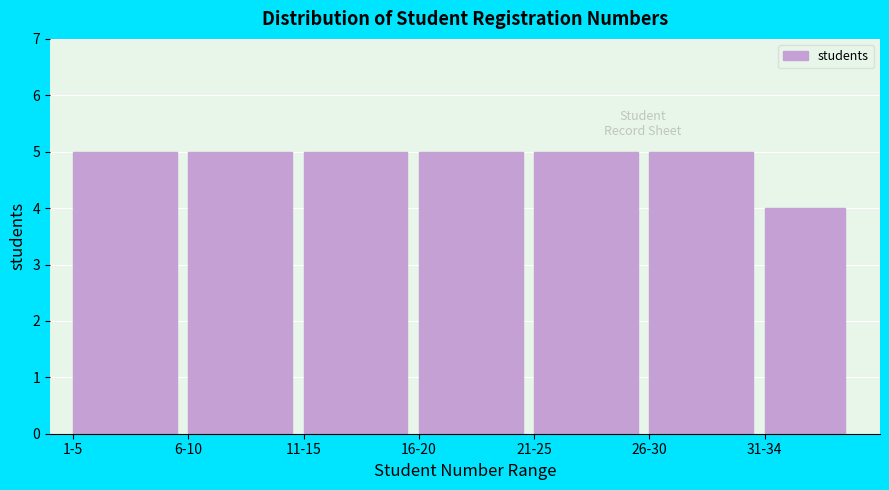

Reading left to right, list all the values displayed in this chart.

5	5	5	5	5	5	4